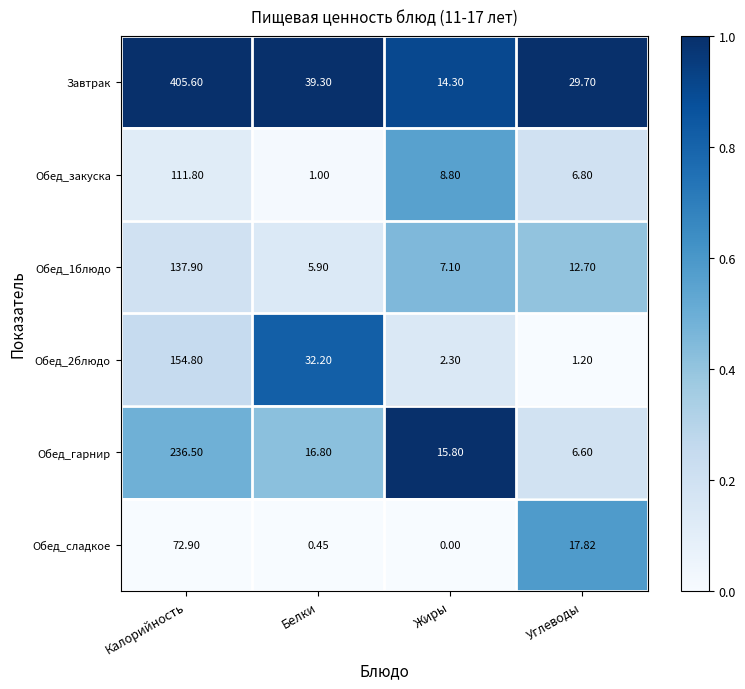

What is the total value across all series at Углеводы?

74.8